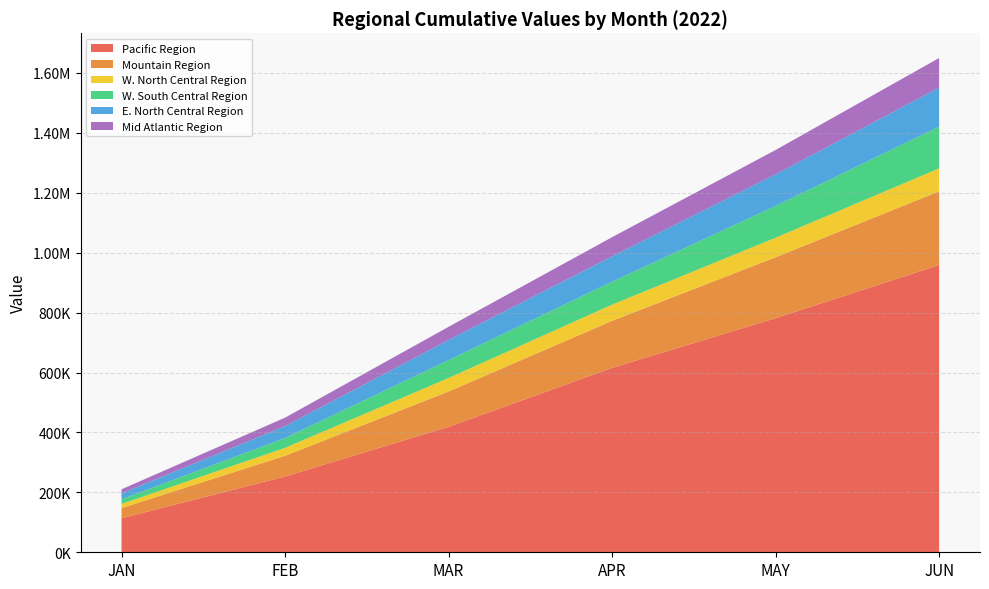

Reading left to right, what are all the values shown in this chart?

Pacific Region: JAN=113455.4	FEB=252909.4	MAR=418633.6	APR=615353.5	MAY=781317.1	JUN=958609.5
Mountain Region: JAN=34126.0	FEB=69203.0	MAR=117973.2	APR=157268.5	MAY=203471.6	JUN=246082.4
W. North Central Region: JAN=13778.5	FEB=26388.0	MAR=45063.5	APR=53806.3	MAY=65033.8	JUN=76627.0
W. South Central Region: JAN=15450.2	FEB=32735.8	MAR=59717.5	APR=76756.5	MAY=106163.5	JUN=139517.3
E. North Central Region: JAN=19889.6	FEB=39774.6	MAR=67158.6	APR=84601.0	MAY=105264.2	JUN=130163.8
Mid Atlantic Region: JAN=13488.3	FEB=28207.8	MAR=43946.1	APR=63905.7	MAY=81432.9	JUN=98708.7